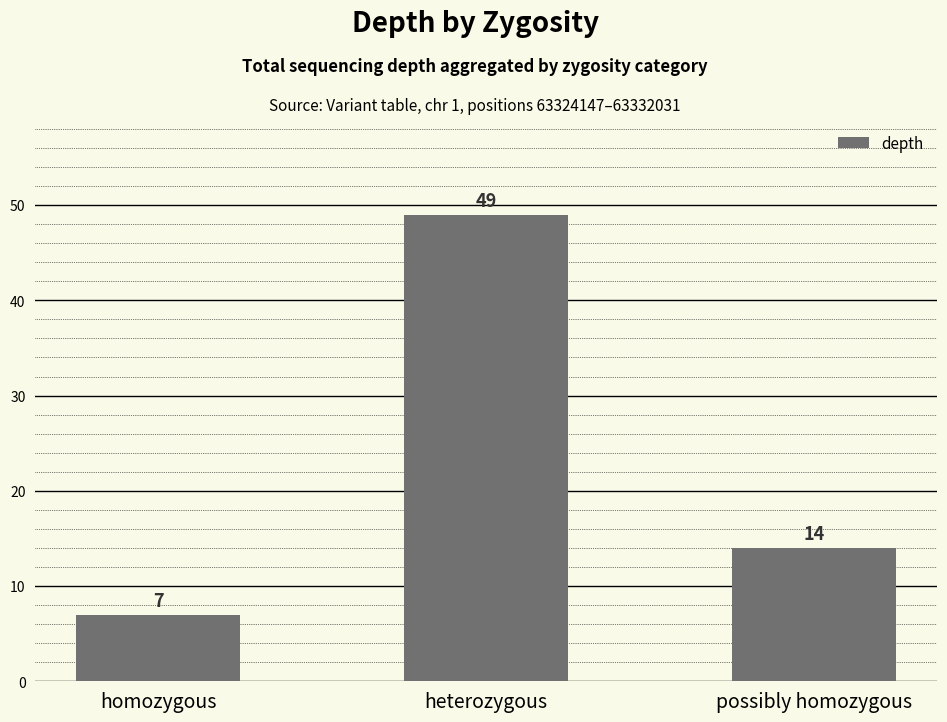

Reading left to right, what are all the values shown in this chart?

7	49	14